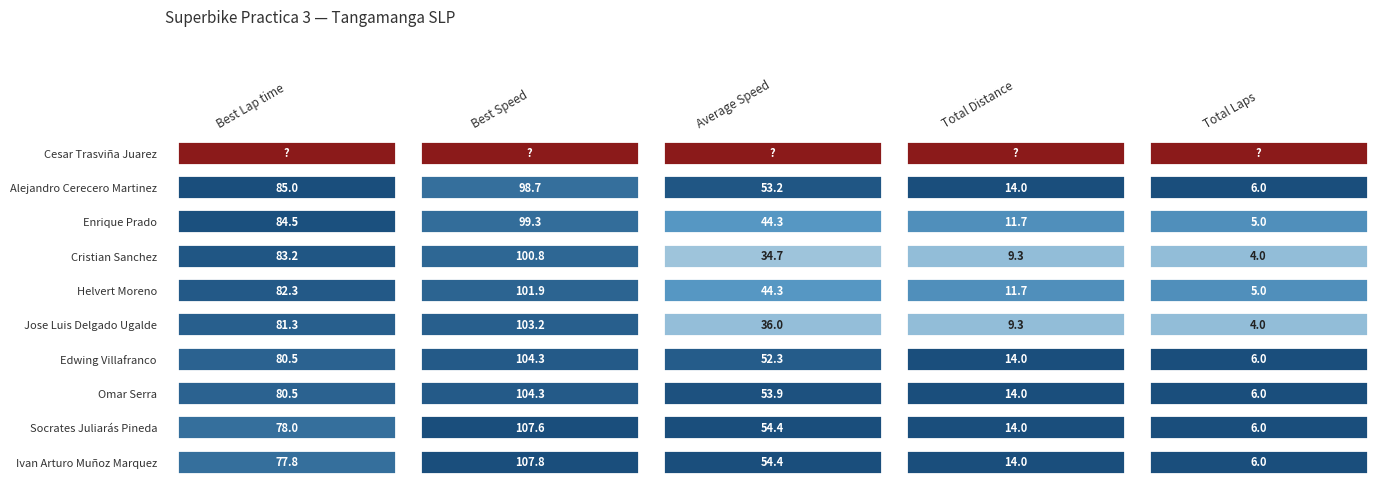

Is it true that Socrates Juliarás Pineda equals 54.4 at Average Speed?

True